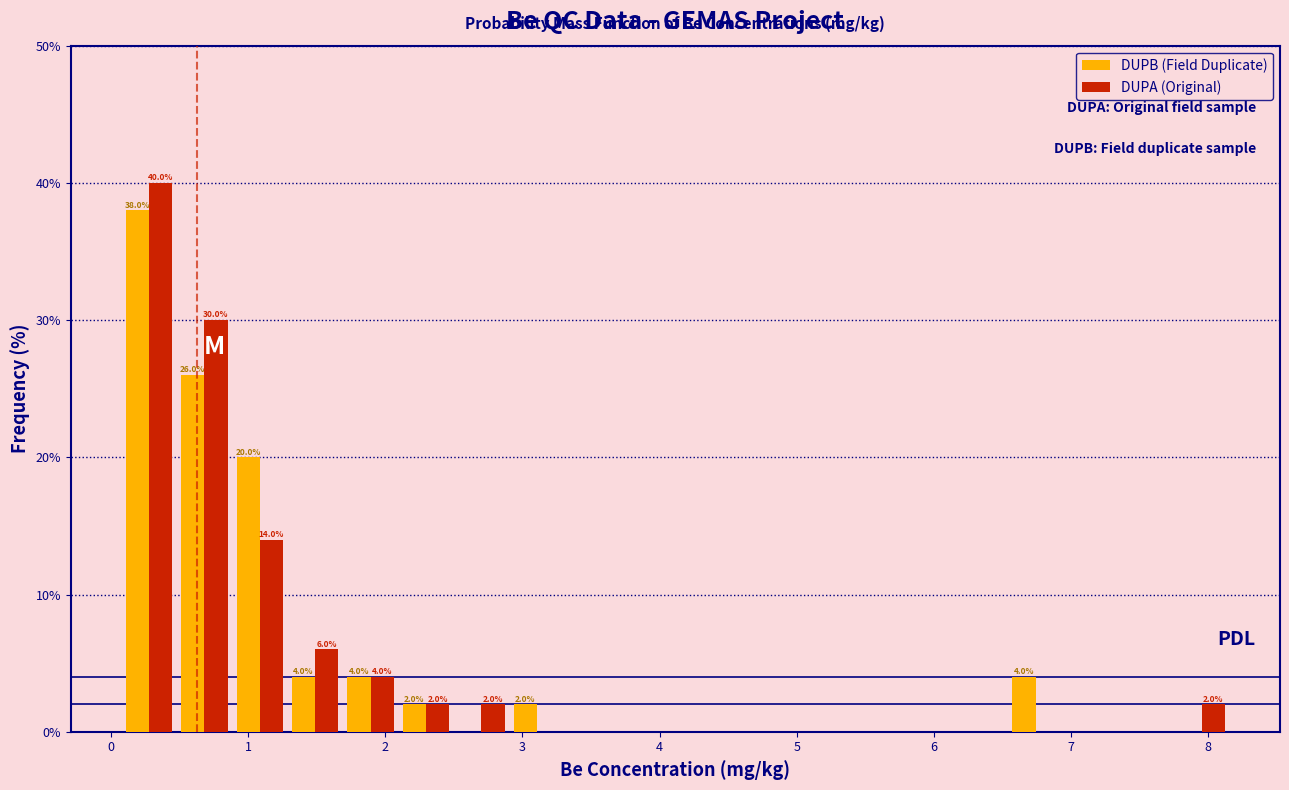

In the DUPA (Original) series, which range on the x-axis has the tallest bar?

0.1 to 0.5